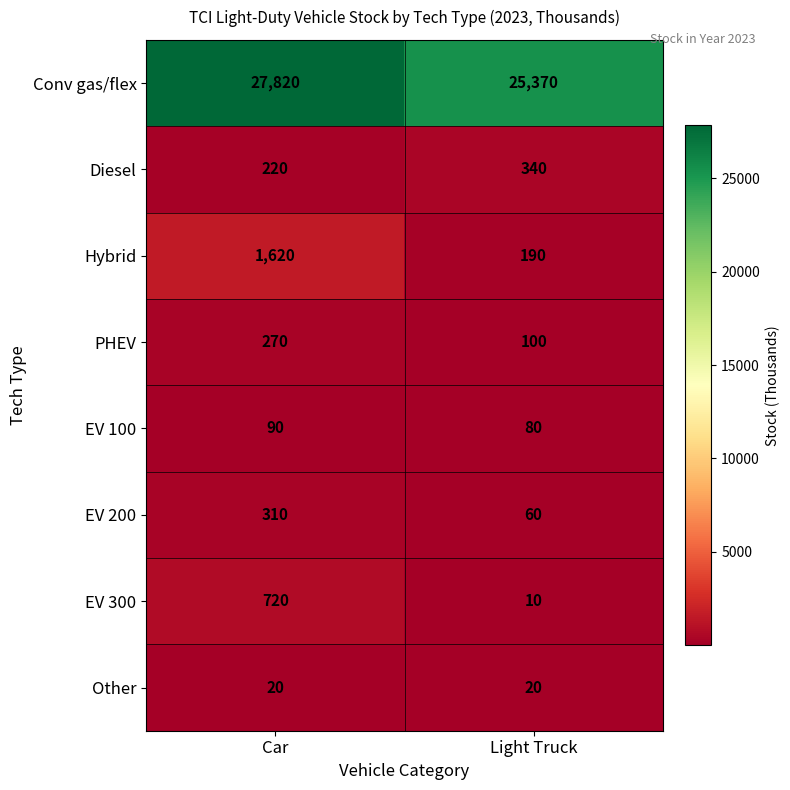

How many data points does each series have?

2